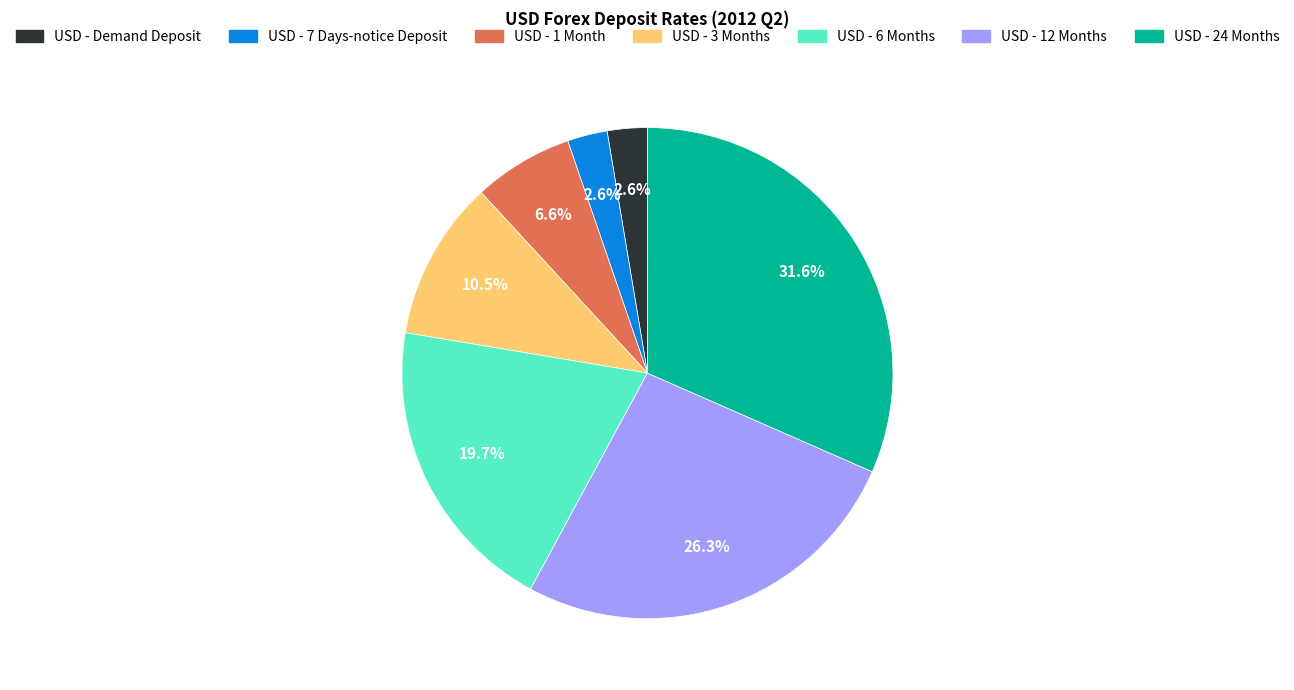

True or false: USD - 6 Months accounts for 20% of the total.

True